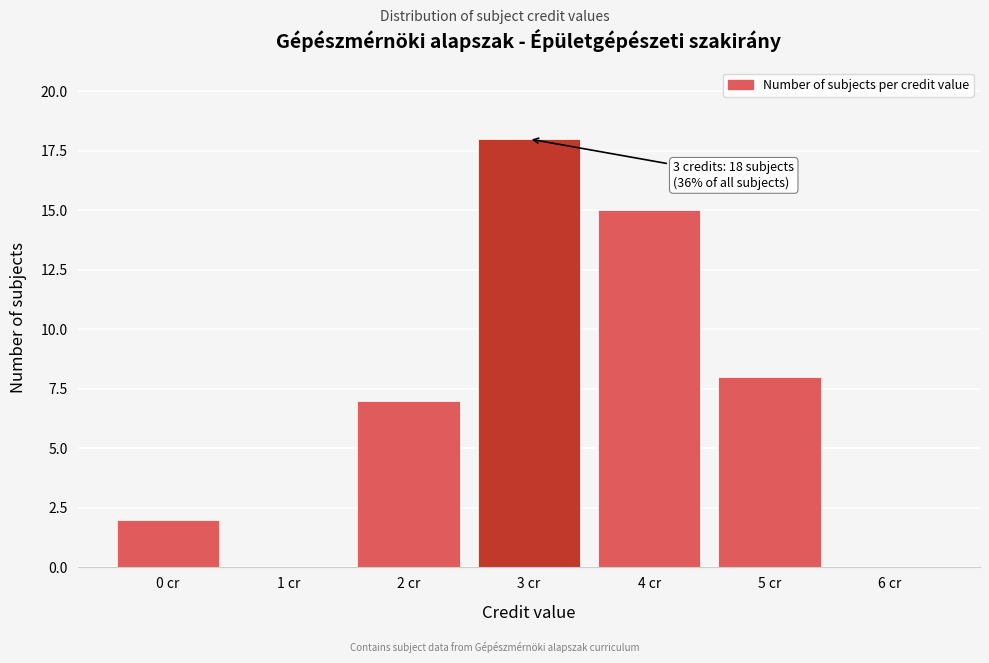

Which range on the x-axis has the tallest bar?

2.5 to 3.5